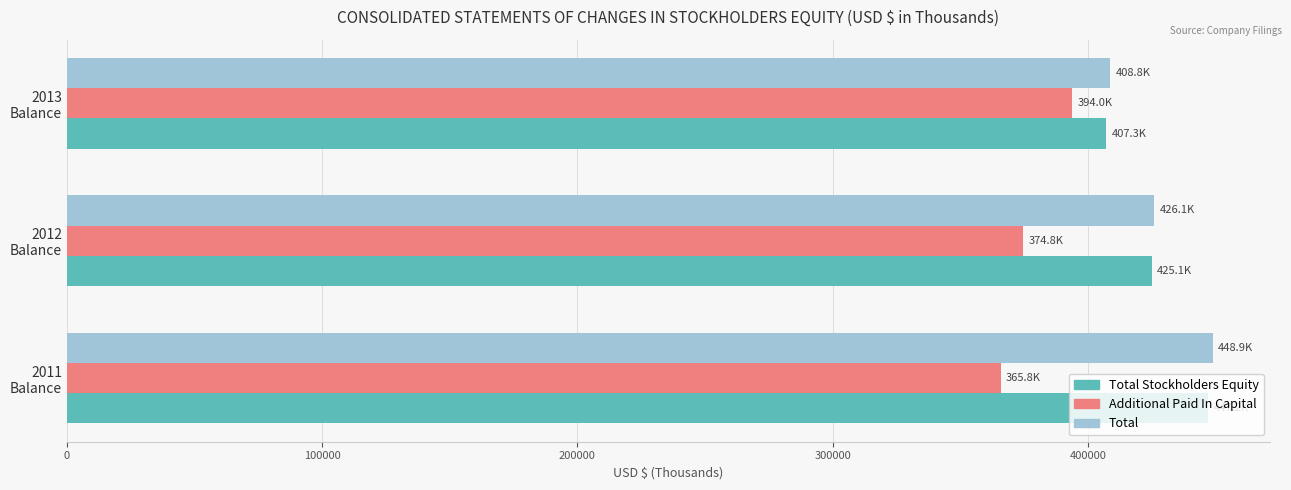

Which category has the lowest value in the Total series?

2013
Balance